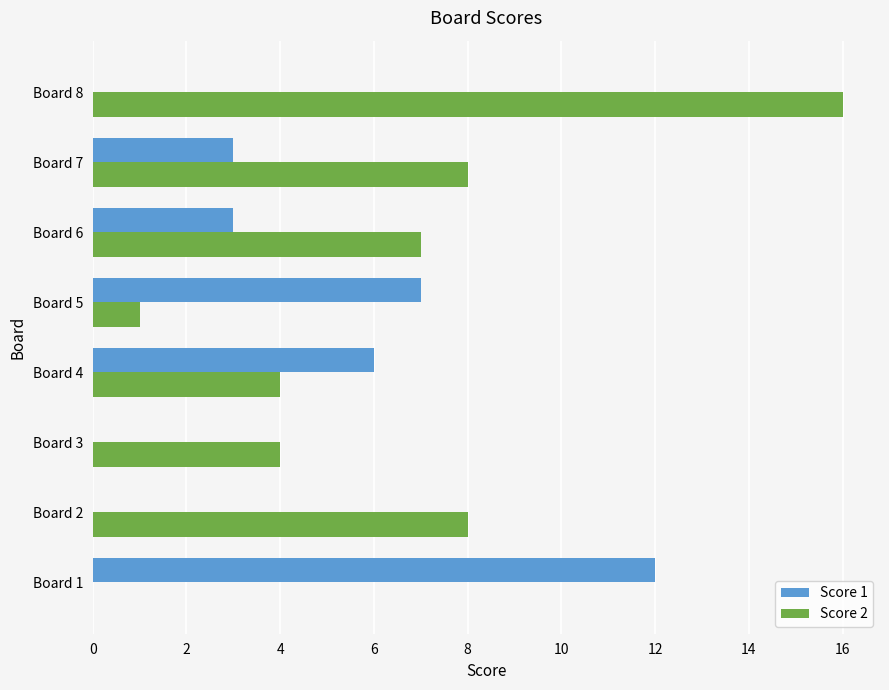

Is the value of Score 2 at Board 7 greater than the value of Score 1 at Board 8?

Yes